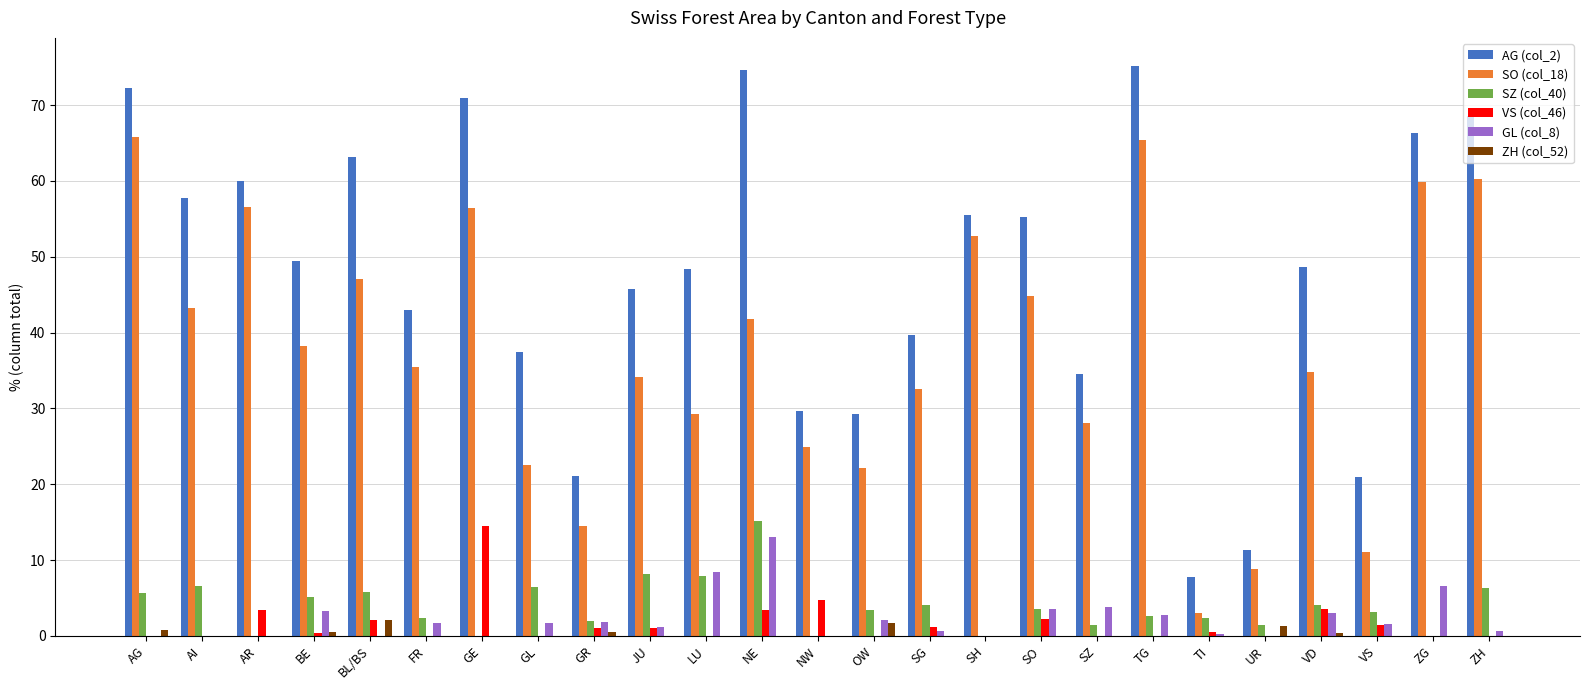

Which category has the highest value in the VS (col_46) series?

GE